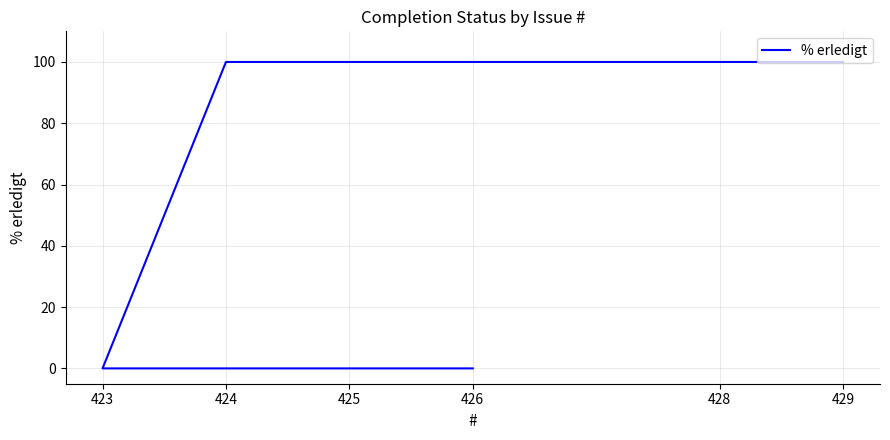

What is the change in value from 429 to 423?

-100